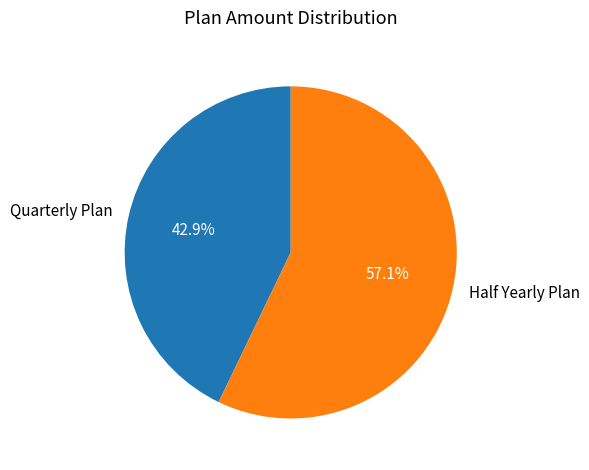

Is it true that Half Yearly Plan is 57% of the pie?

True